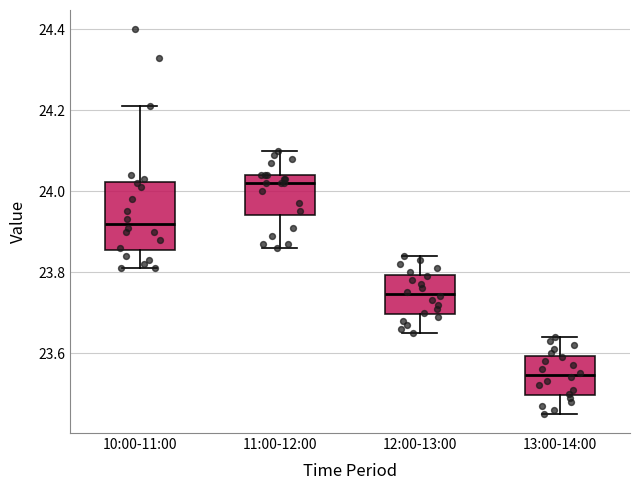

Reading left to right, read every box against the y-axis: the position of its median line, the range the box covers, and the ends of its whiskers. The values are not printed on the chart, so give them approximately, as read against the axis.

10:00-11:00: median 23.92, box 23.86 to 24.02, whiskers 23.82 to 24.22
11:00-12:00: median 24.02, box 23.94 to 24.04, whiskers 23.86 to 24.10
12:00-13:00: median 23.74, box 23.70 to 23.80, whiskers 23.66 to 23.84
13:00-14:00: median 23.54, box 23.50 to 23.60, whiskers 23.46 to 23.64